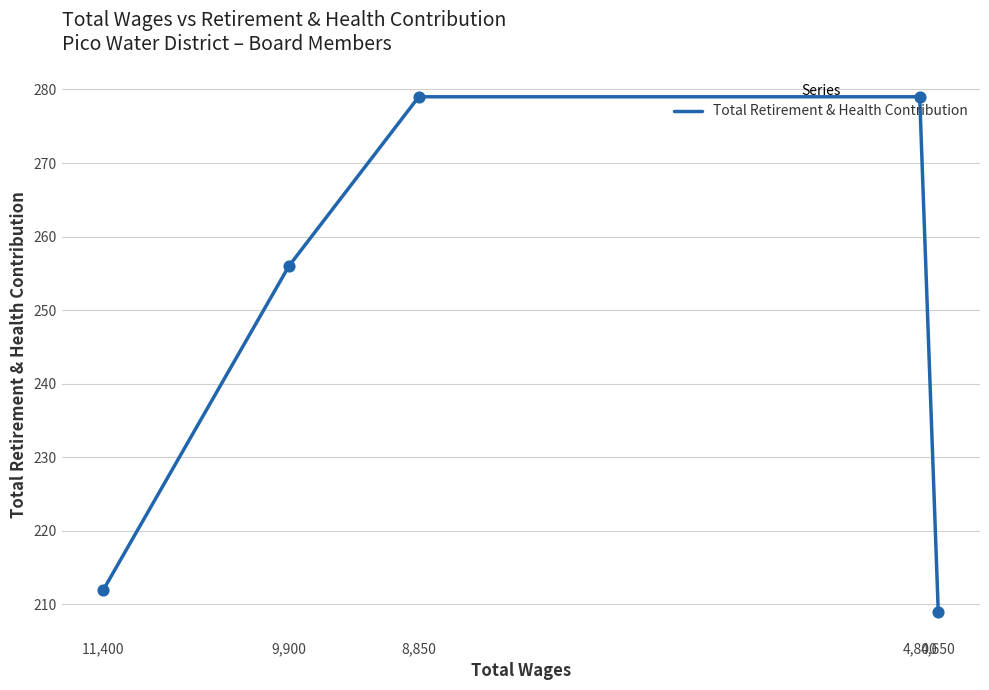

Between 4,650 and 9,900, which is larger?

9,900